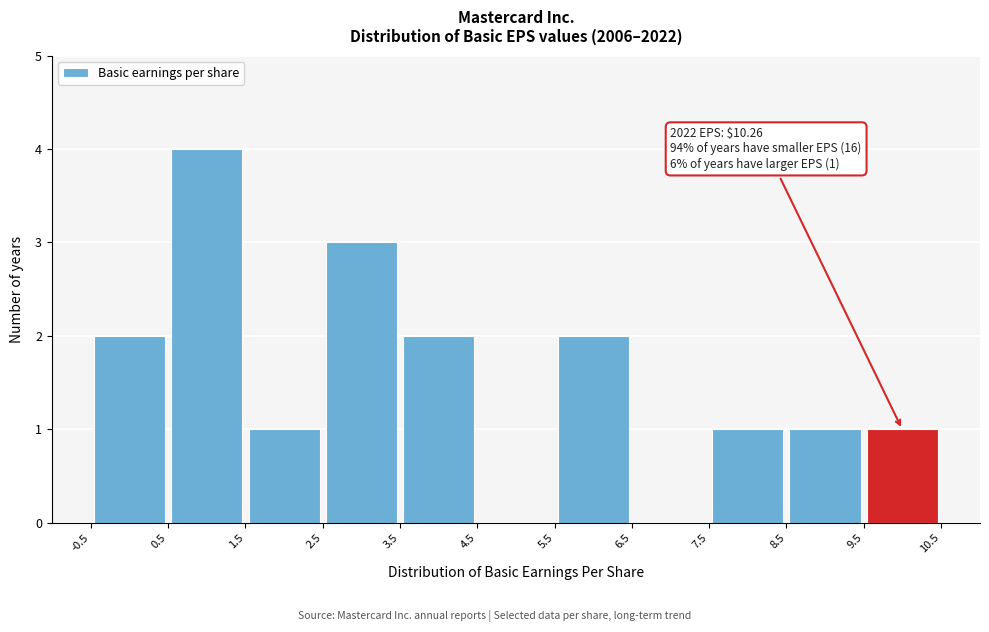

Which range on the x-axis has the tallest bar?

0.5 to 1.5